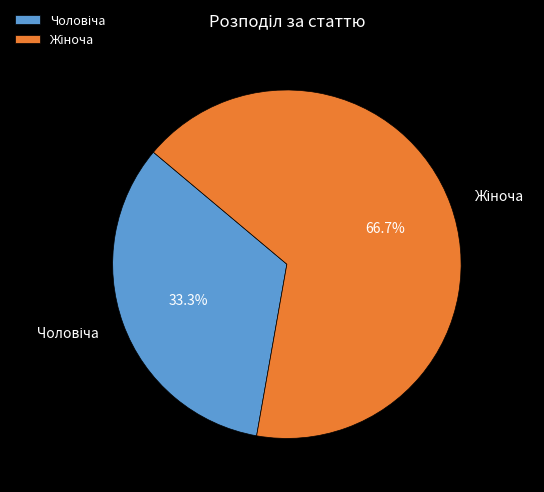

Is there a majority slice in this chart?

Yes